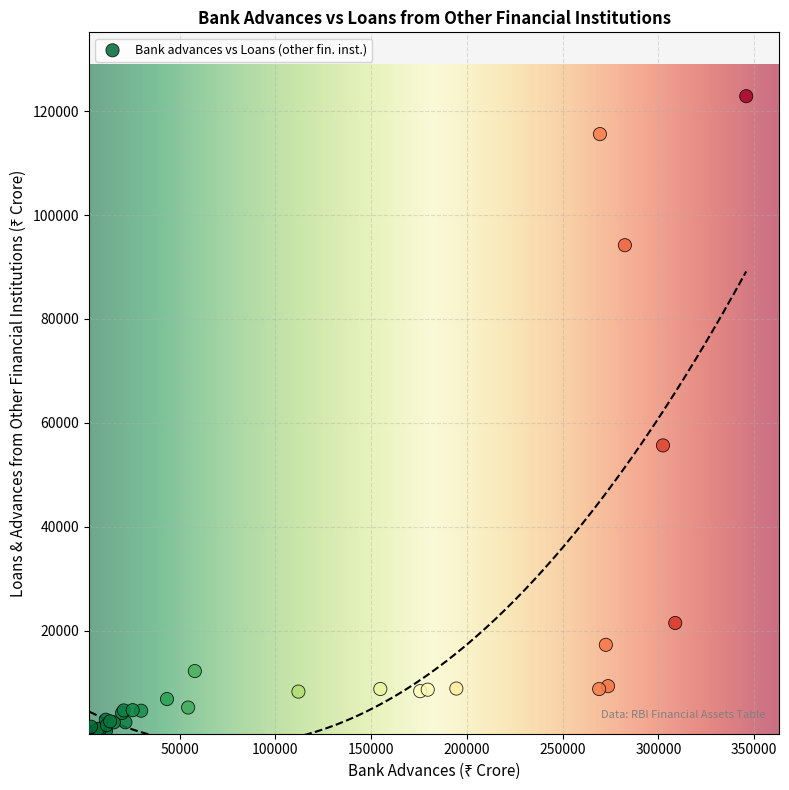

What Y value in the scatter plot is closest to 61555?

55678